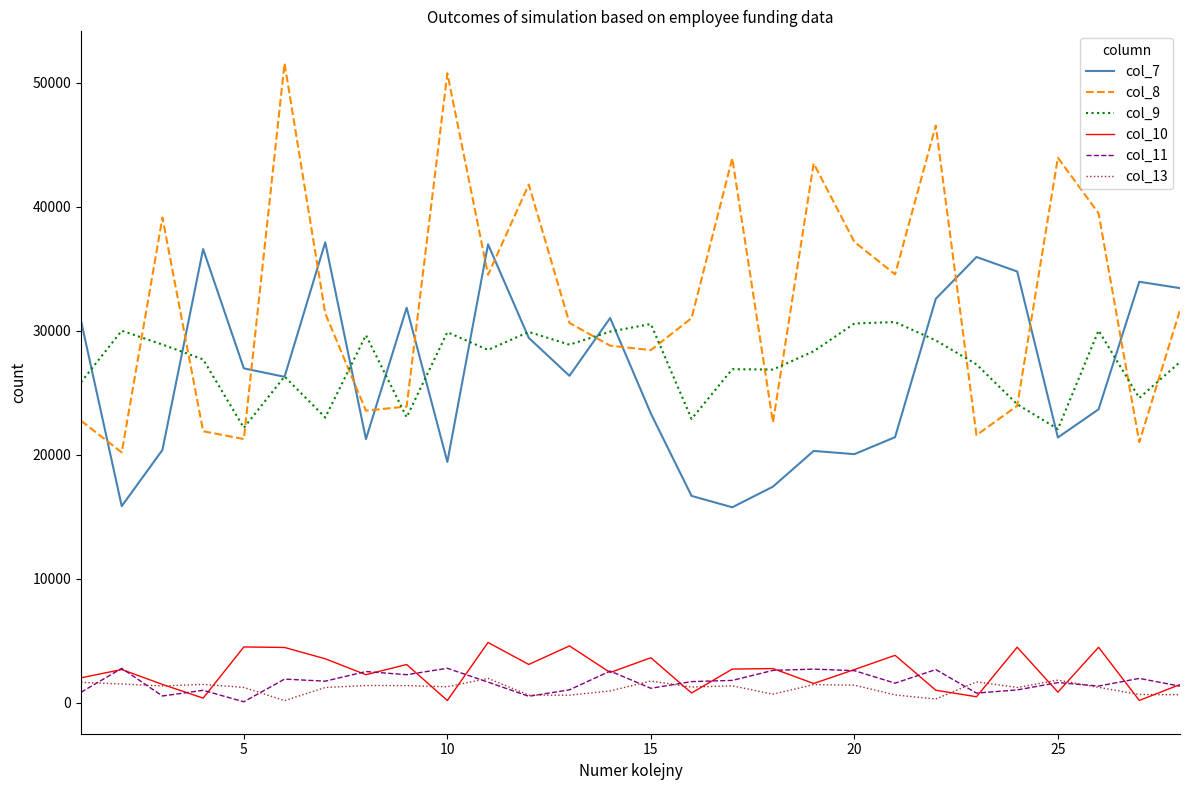

Which series has the largest total across all categories?

col_8